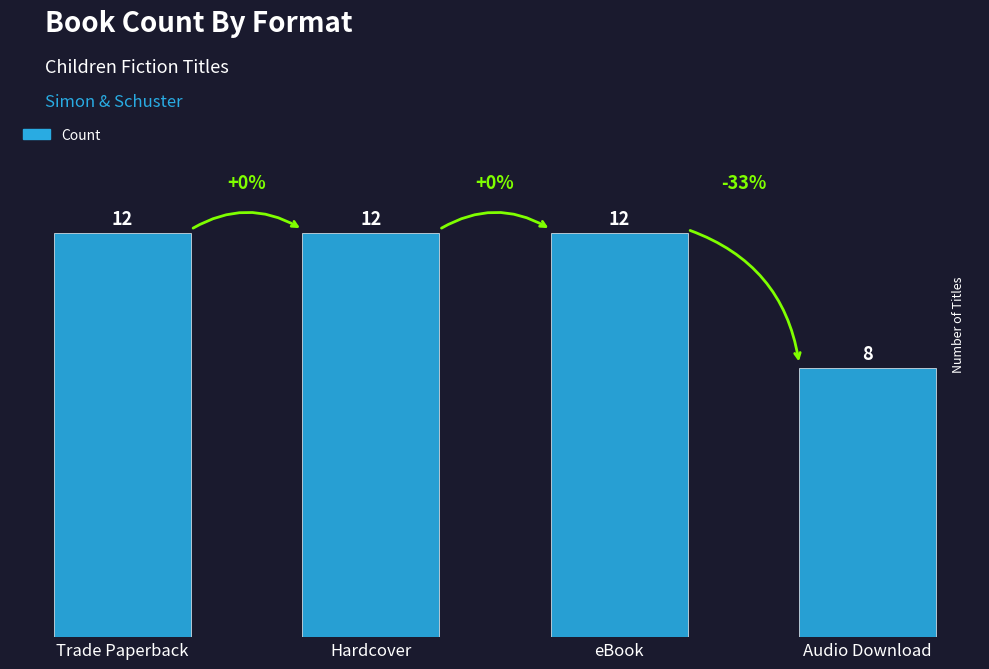

What is the average value?

11